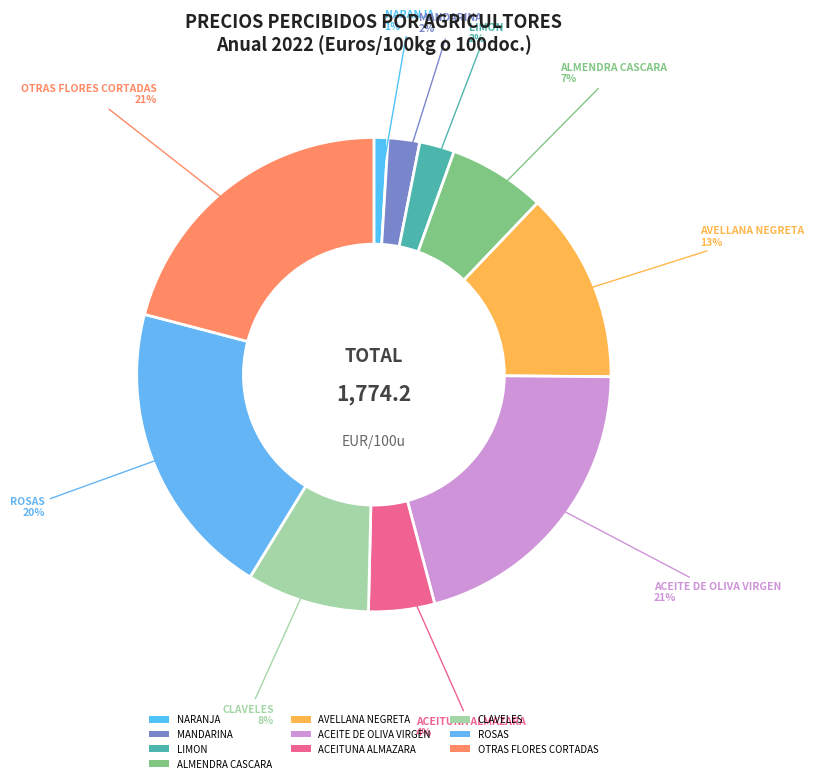

To the nearest percent, what is the average slice percentage?

10%